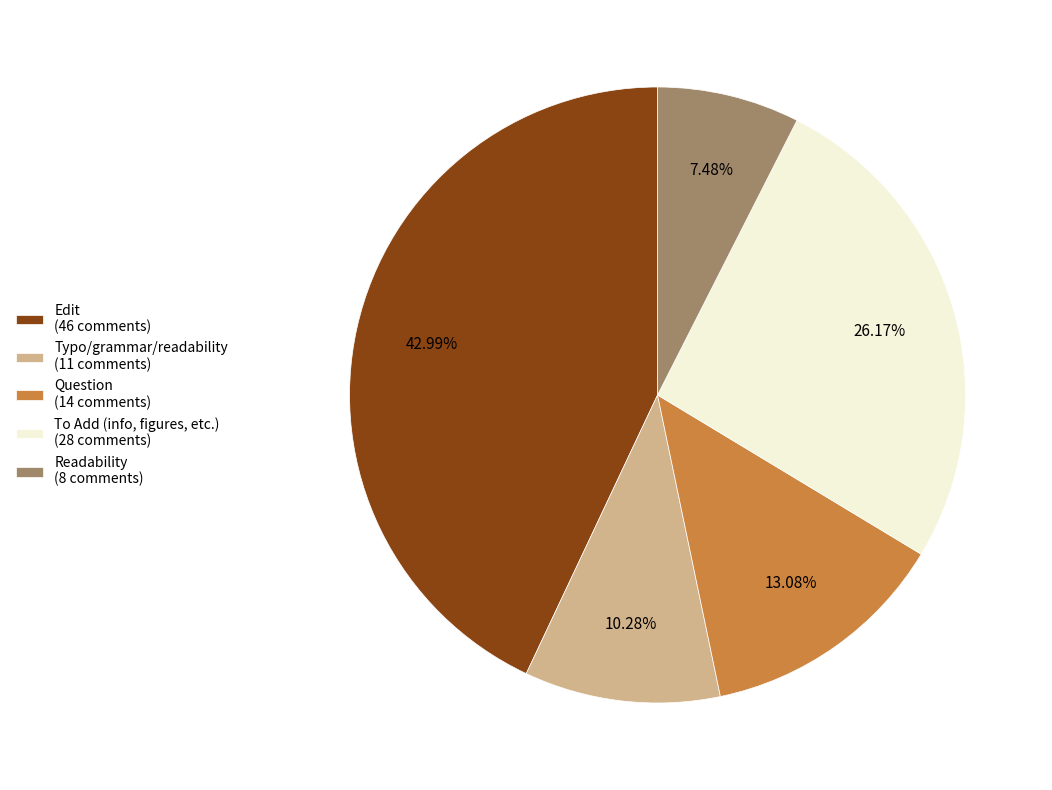

What percentage do Typo/grammar/readability and Question together represent?

23.4%